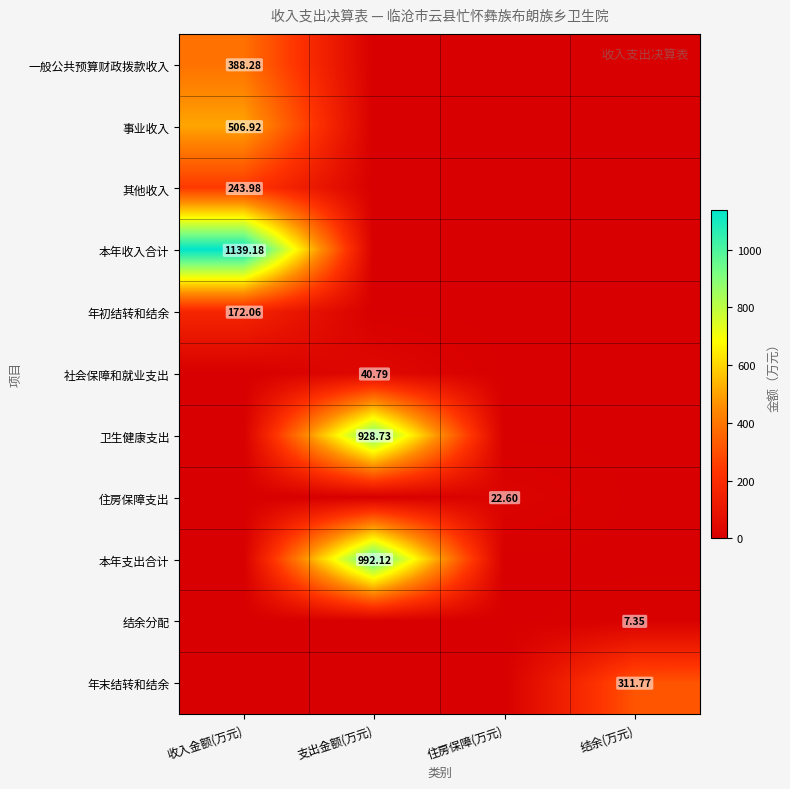

Rank the series by their maximum value, from highest to lowest.

本年收入合计, 本年支出合计, 卫生健康支出, 事业收入, 一般公共预算财政拨款收入, 年末结转和结余, 其他收入, 年初结转和结余, 社会保障和就业支出, 住房保障支出, 结余分配